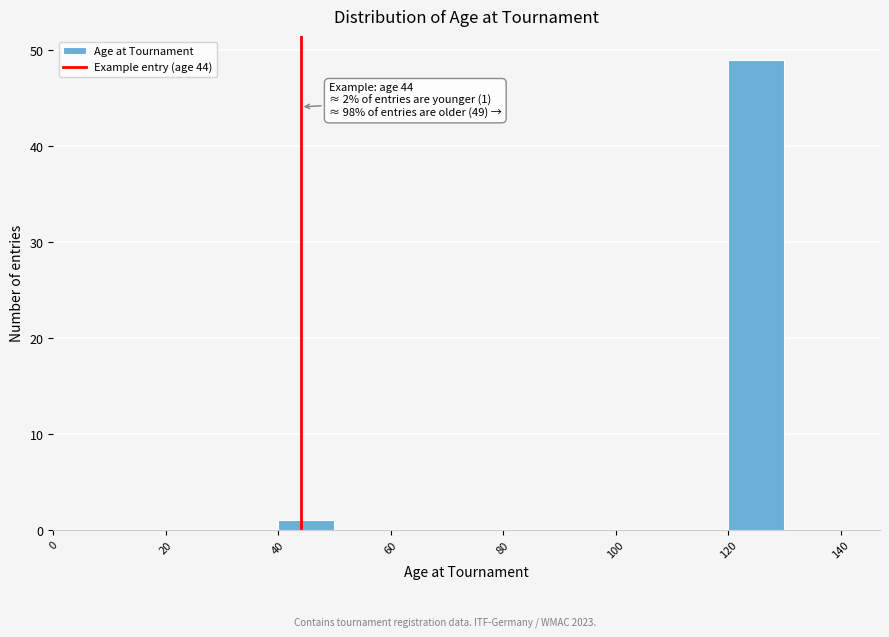

Which range on the x-axis has the tallest bar?

120 to 130